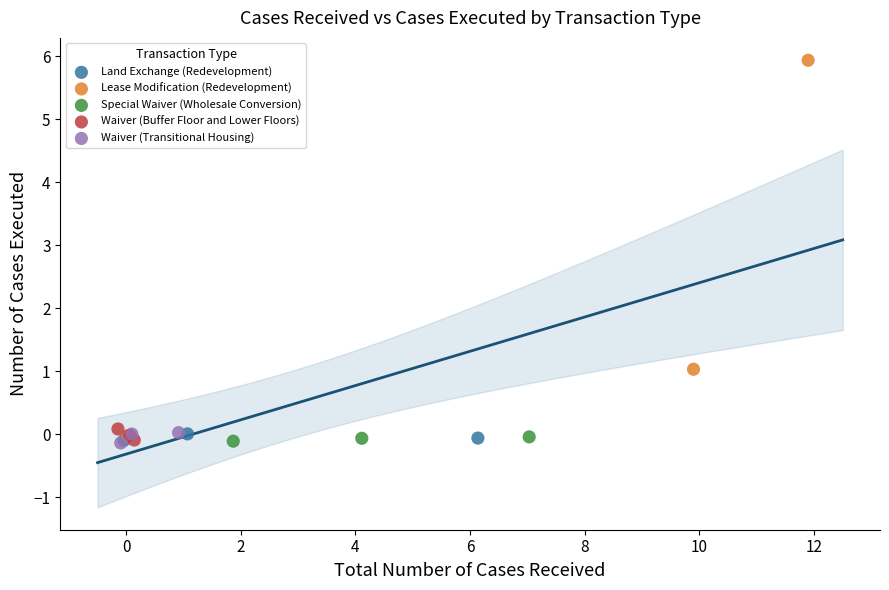

Which series has the widest spread of Y values?

Lease Modification (Redevelopment)